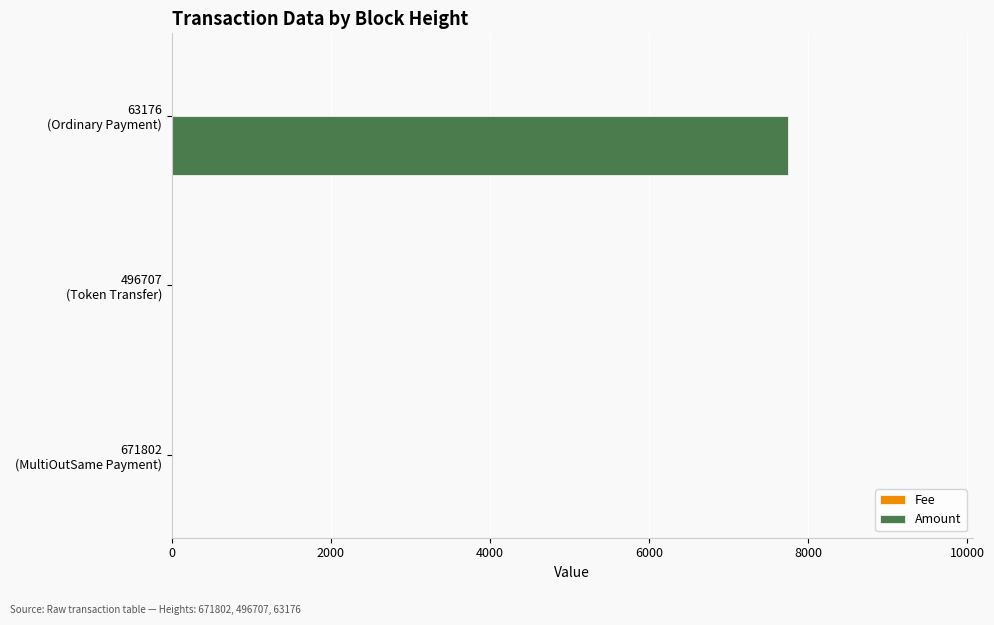

What is the sum of all Amount values?

7746.0